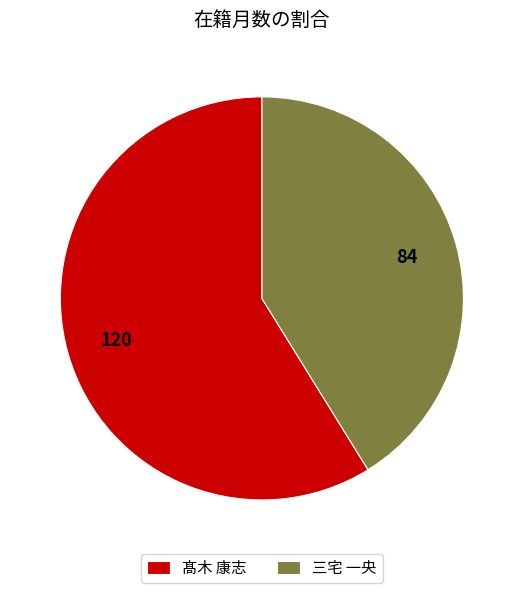

Is it true that 三宅 一央 is 41% of the pie?

True